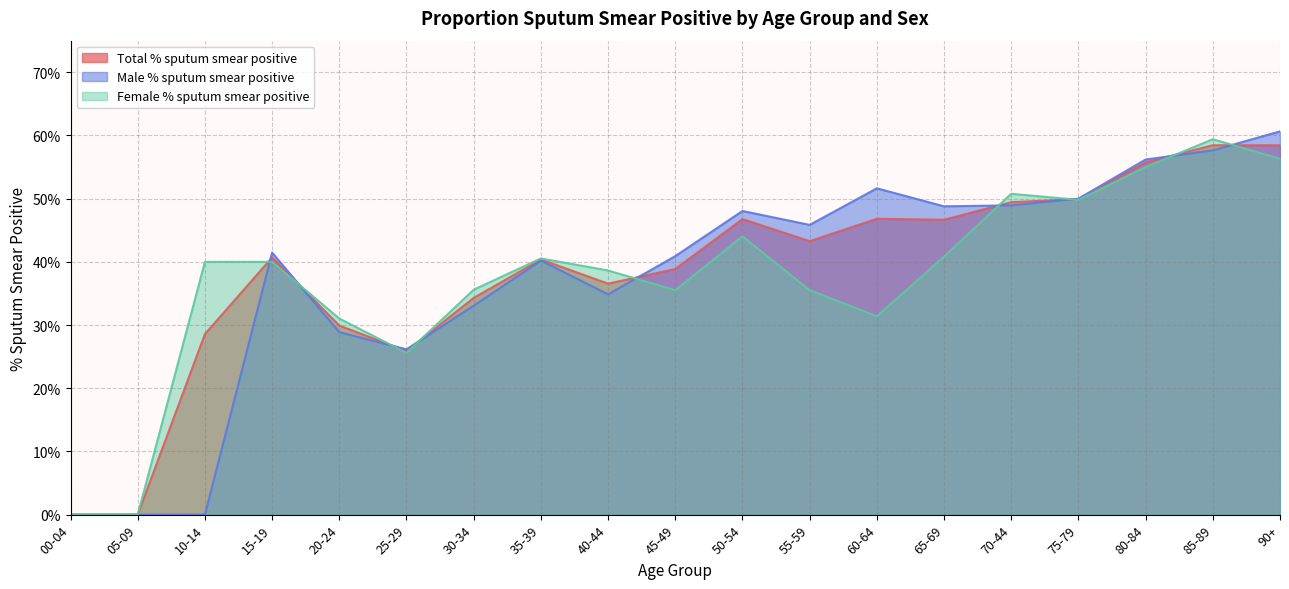

What is the spread (max minus min) of values at 25-29?

0.6